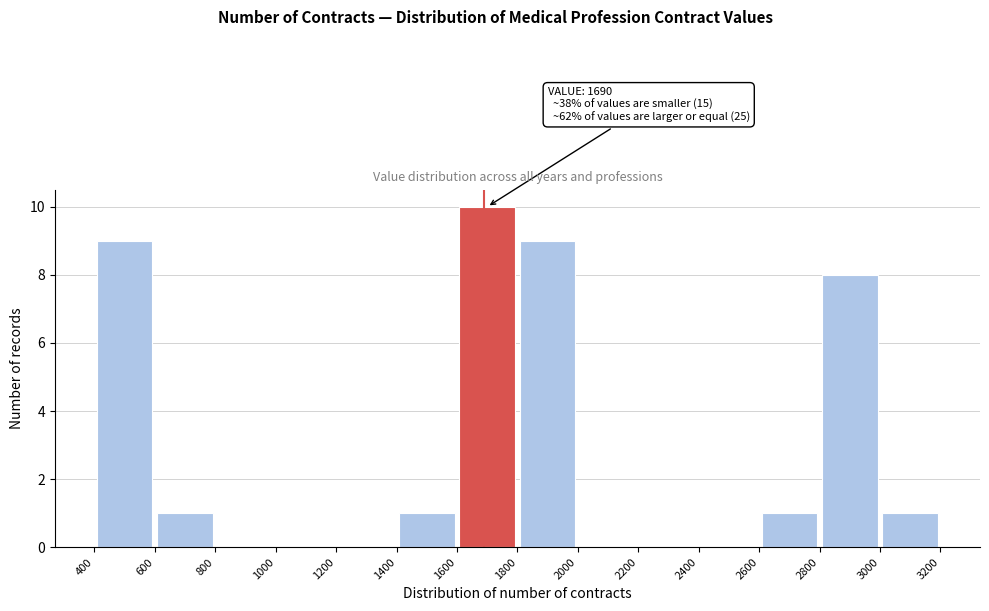

Which range on the x-axis has the tallest bar?

1600 to 1800